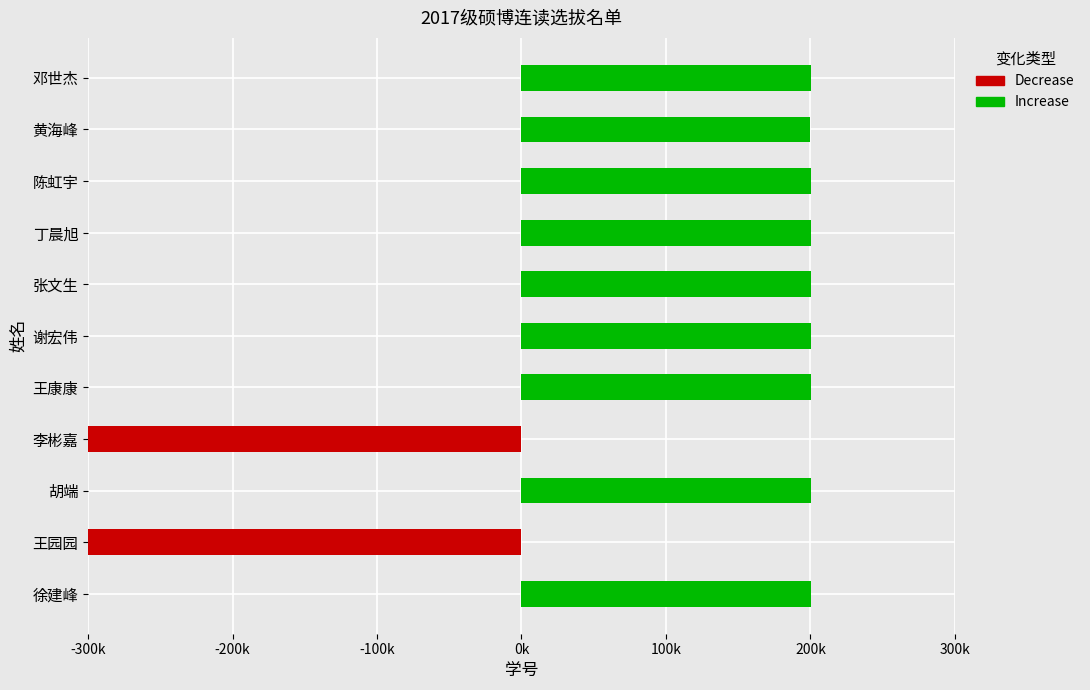

What is the change in value from 黄海峰 to 邓世杰?

+209